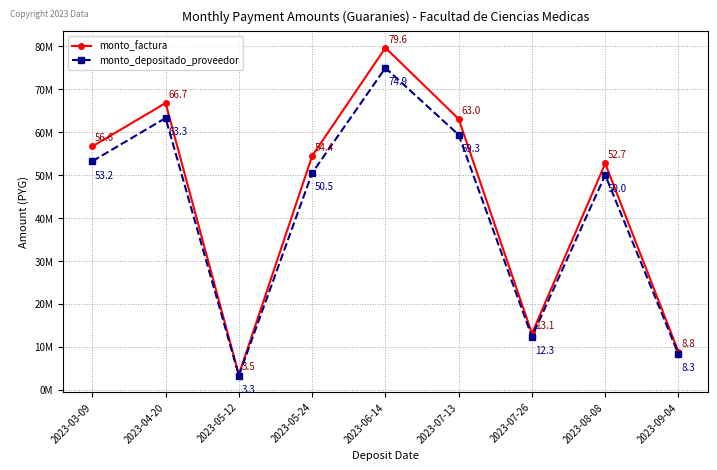

Reading right to left, extract all data points from this chart.

monto_factura: 2023-09-04=8809500	2023-08-08=52687100	2023-07-26=13110000	2023-07-13=63043926	2023-06-14=79604376	2023-05-24=54414376	2023-05-12=3525376	2023-04-20=66744666	2023-03-09=56650000
monto_depositado_proveedor: 2023-09-04=8290140	2023-08-08=49972109	2023-07-26=12337107	2023-07-13=59333367	2023-06-14=74913637	2023-05-24=50457543	2023-05-12=3317539	2023-04-20=63256272	2023-03-09=53193930